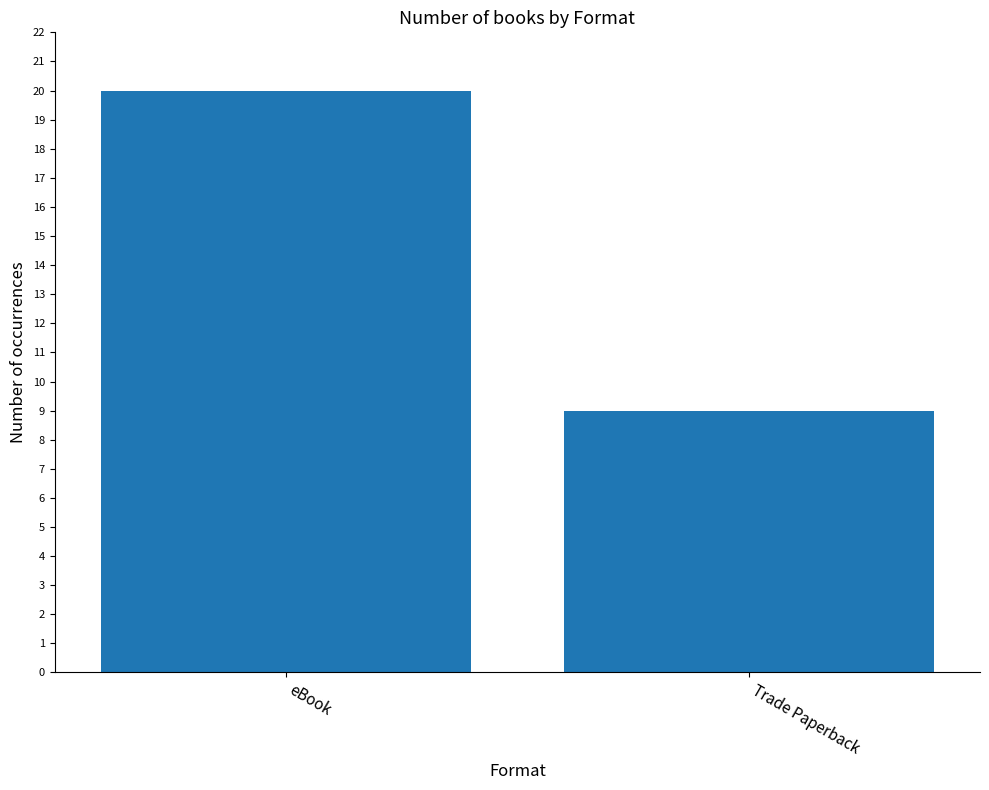

Rank the categories by value from highest to lowest.

eBook, Trade Paperback